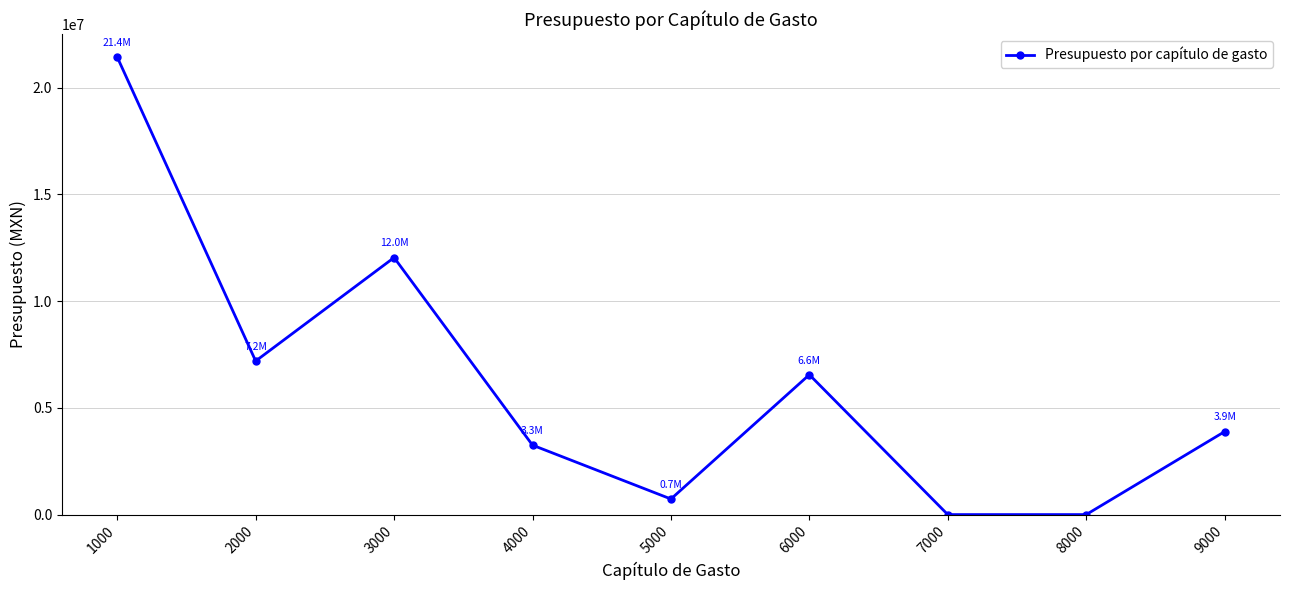

What is the difference between the second highest and minimum values?

12042662.9